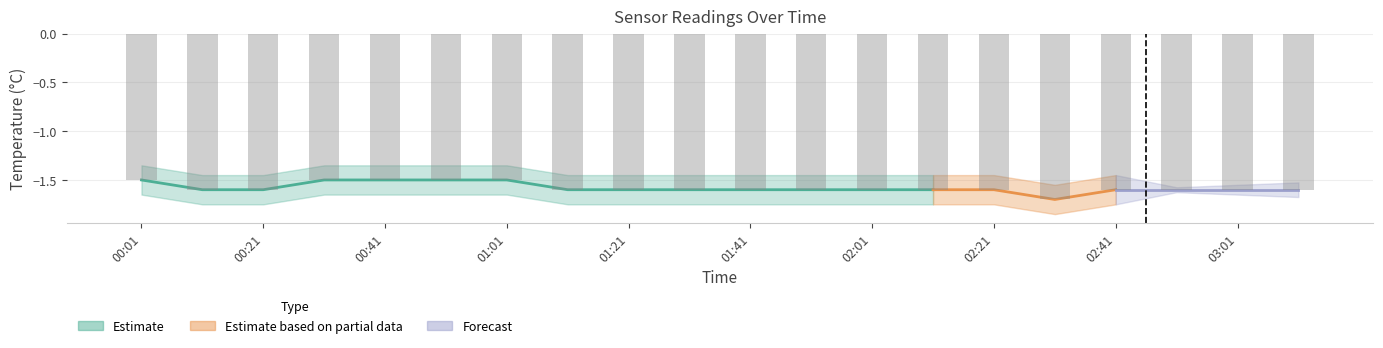

How many bars are there in total?

20